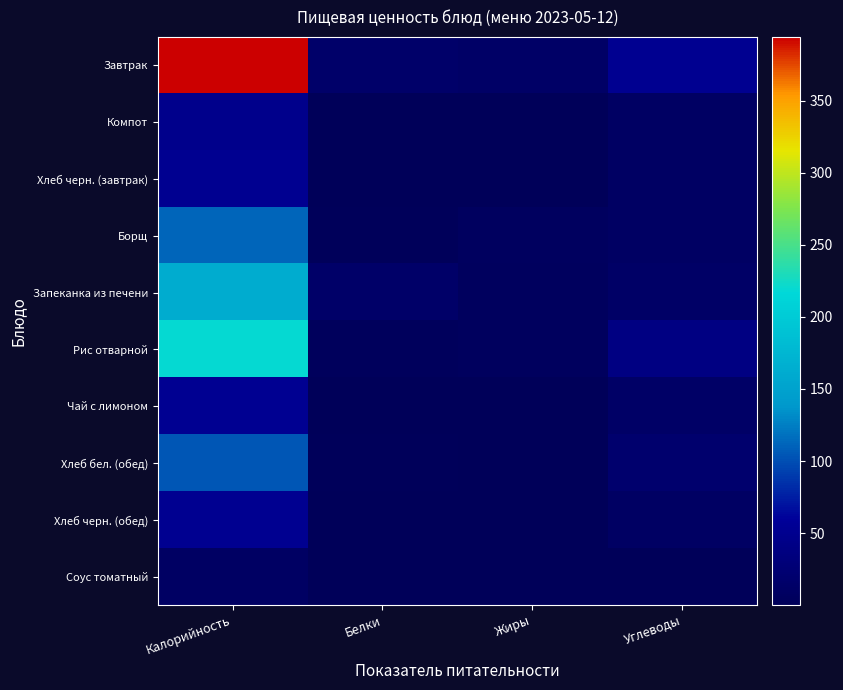

Which series changed the most between Белки and Жиры?

Запеканка из печени